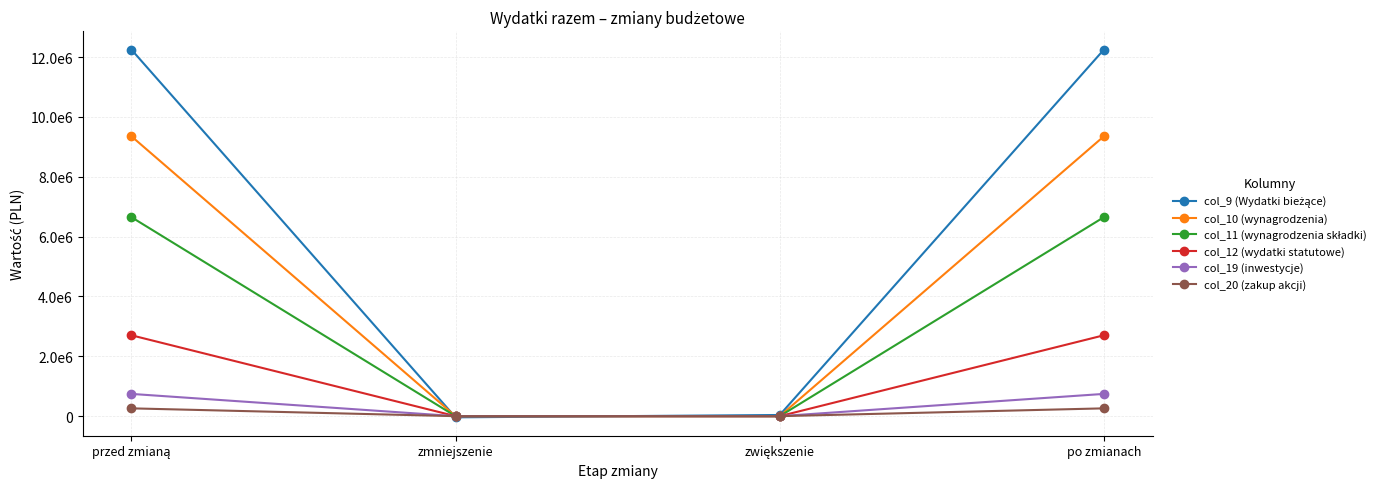

Which category has the highest value in the col_12 (wydatki statutowe) series?

przed zmianą